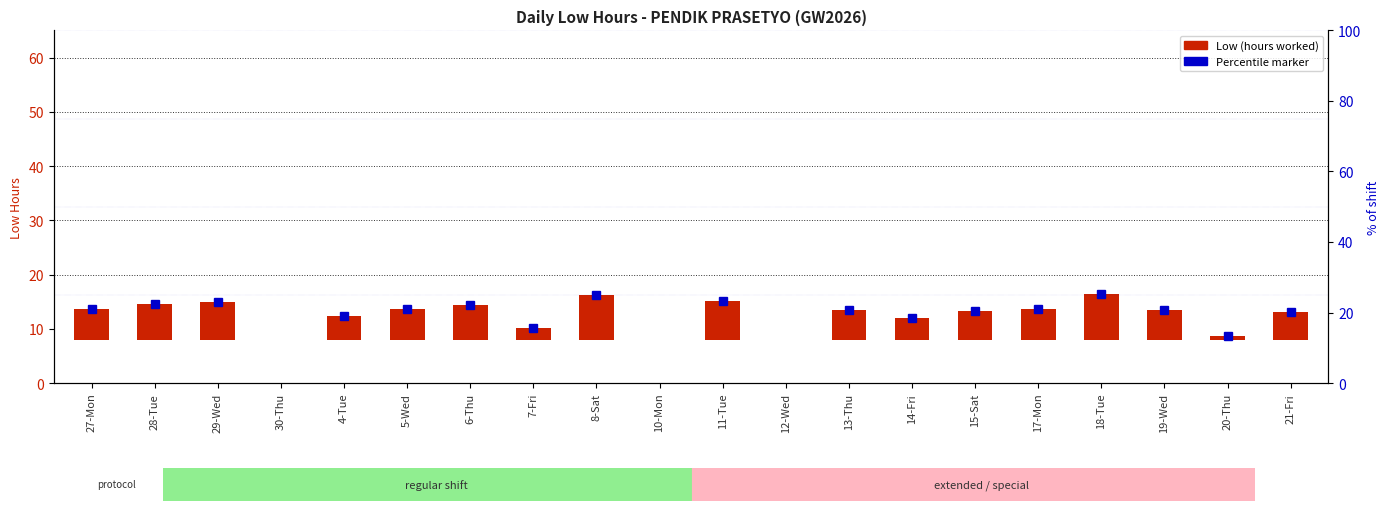

What is the difference between the maximum and minimum values?

8.3